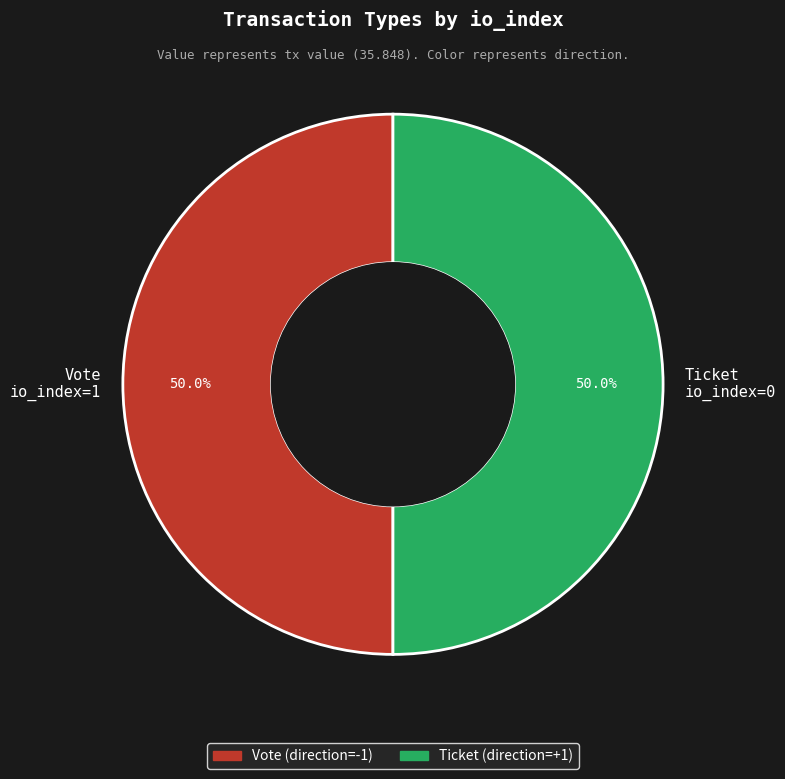

Approximately how many times larger is the value at Ticket io_index=0 compared to Vote io_index=1?

1.0